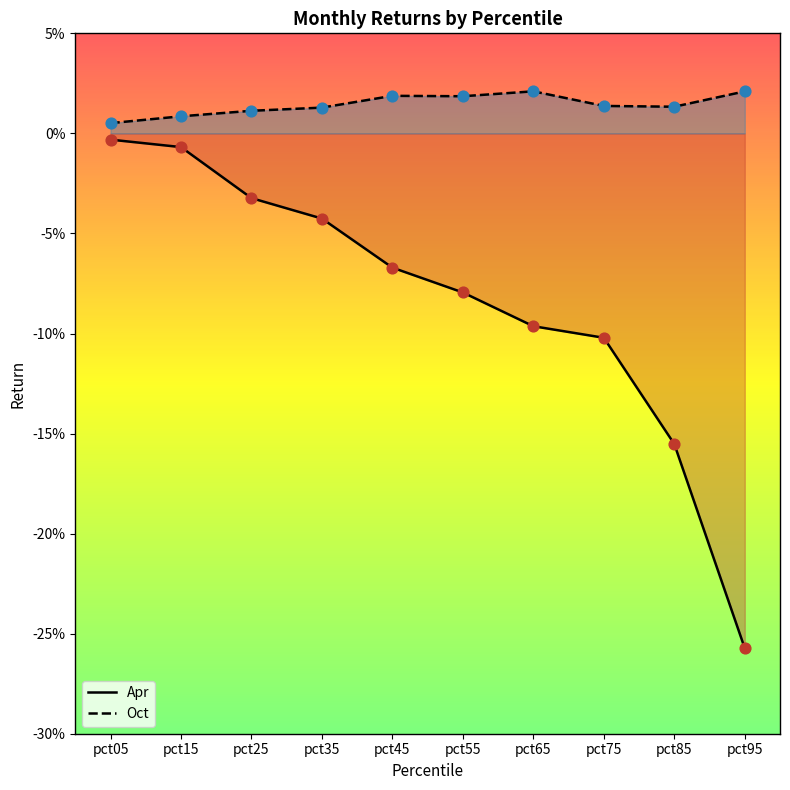

Which series contains the highest Y value?

Oct